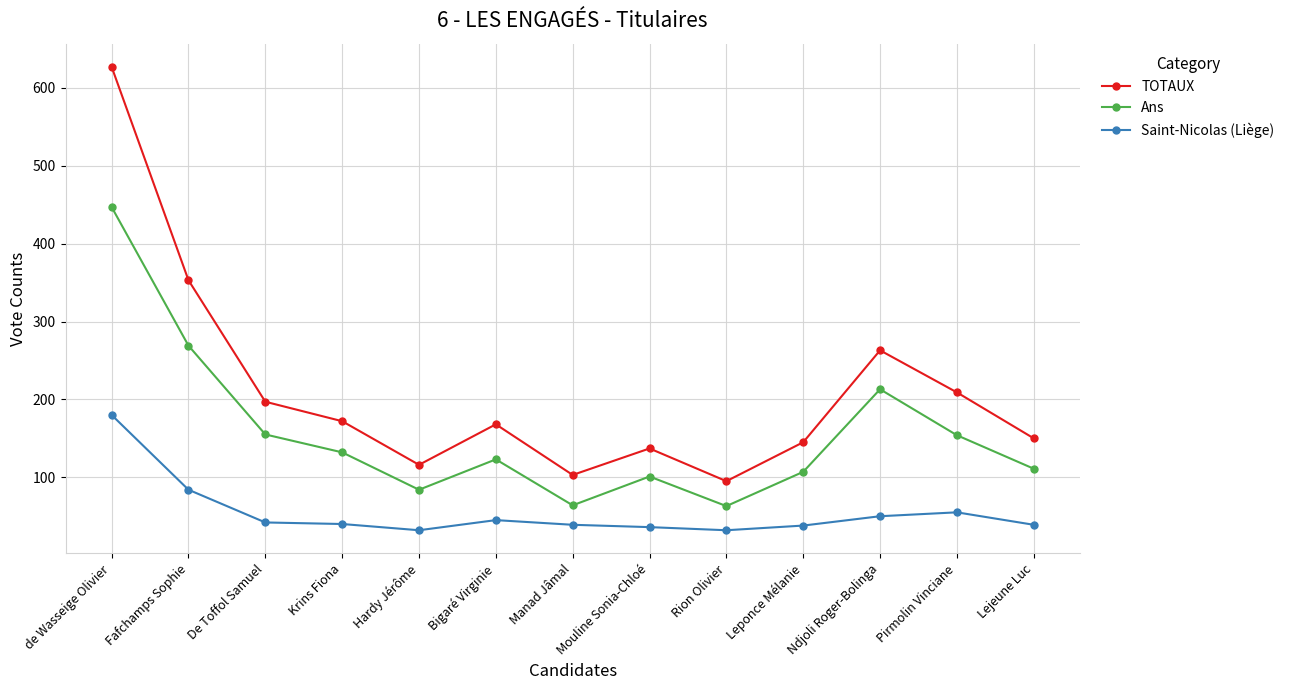

Which category has the highest value in the TOTAUX series?

de Wasseige Olivier